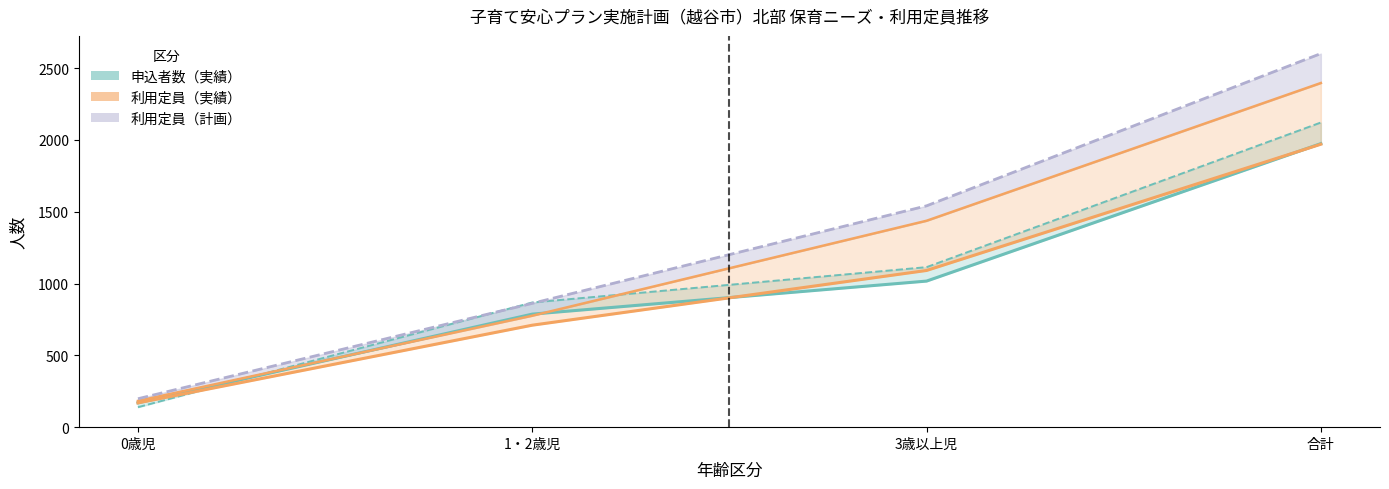

How many categories are shown in the chart?

4